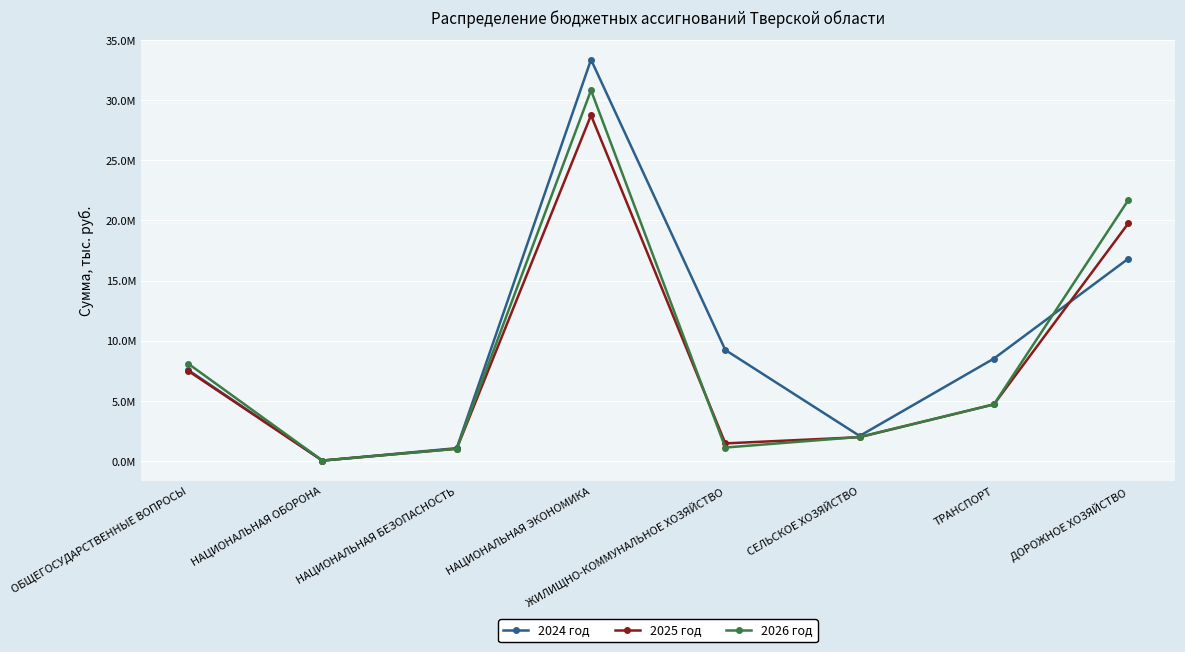

True or false: 2024 год has more than 2 points higher than both neighbors.

False